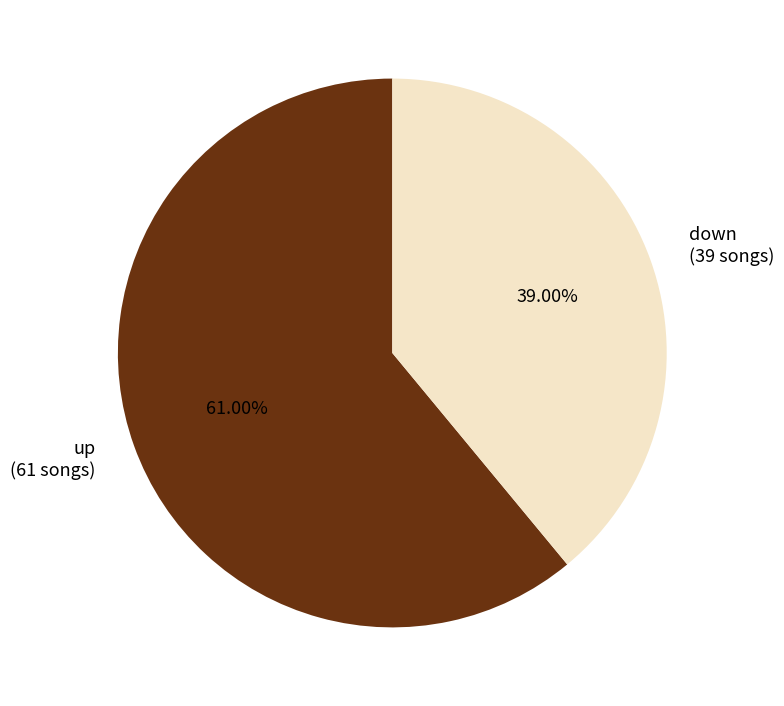

The up slice represents 46% of the pie. True or false?

False